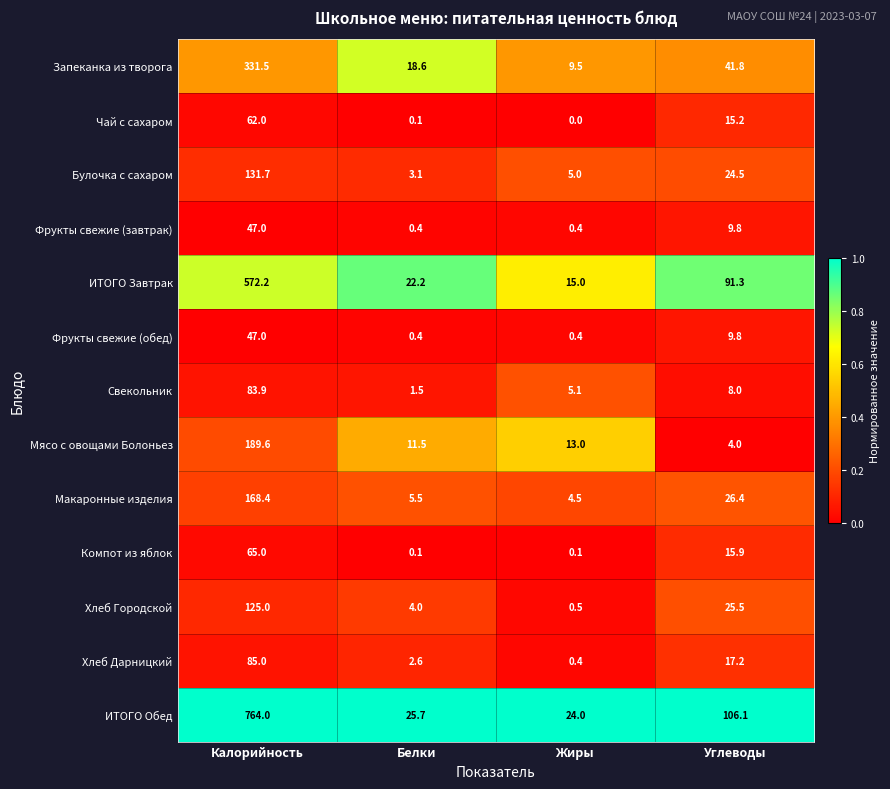

Where does the ИТОГО Завтрак series first go above 91?

Калорийность